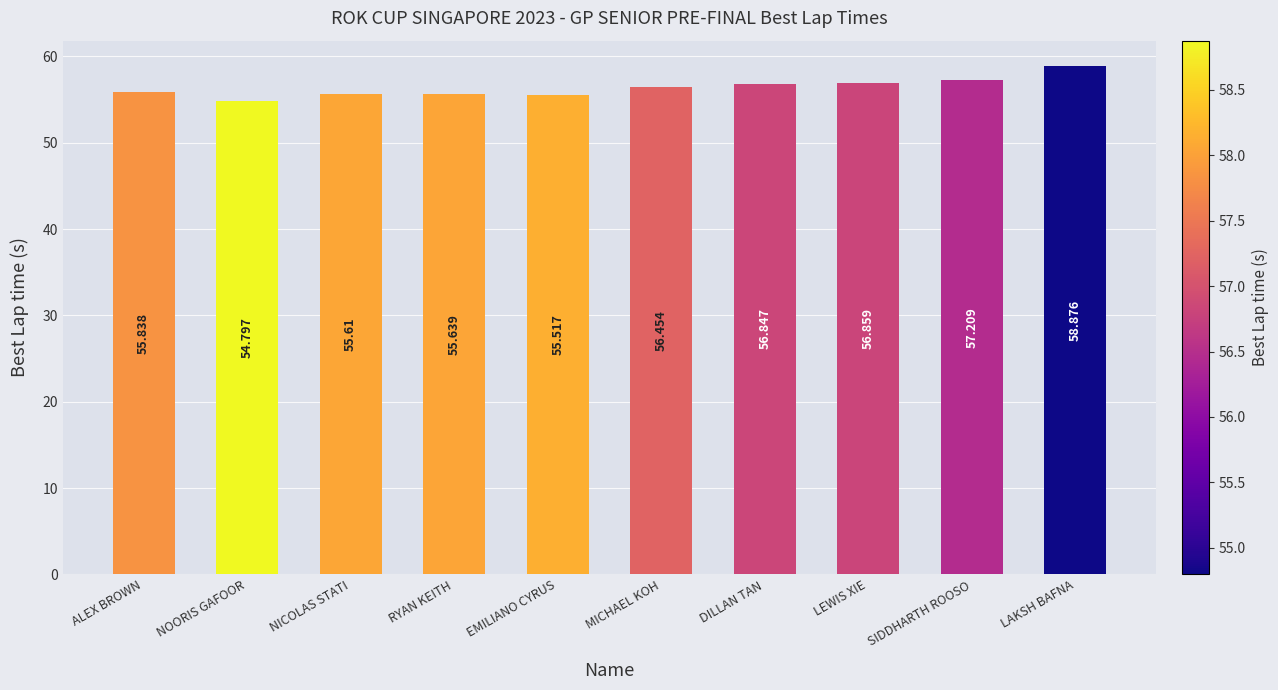

List the labels in order of value, smallest first.

NOORIS GAFOOR, EMILIANO CYRUS, NICOLAS STATI, RYAN KEITH, ALEX BROWN, MICHAEL KOH, DILLAN TAN, LEWIS XIE, SIDDHARTH ROOSO, LAKSH BAFNA